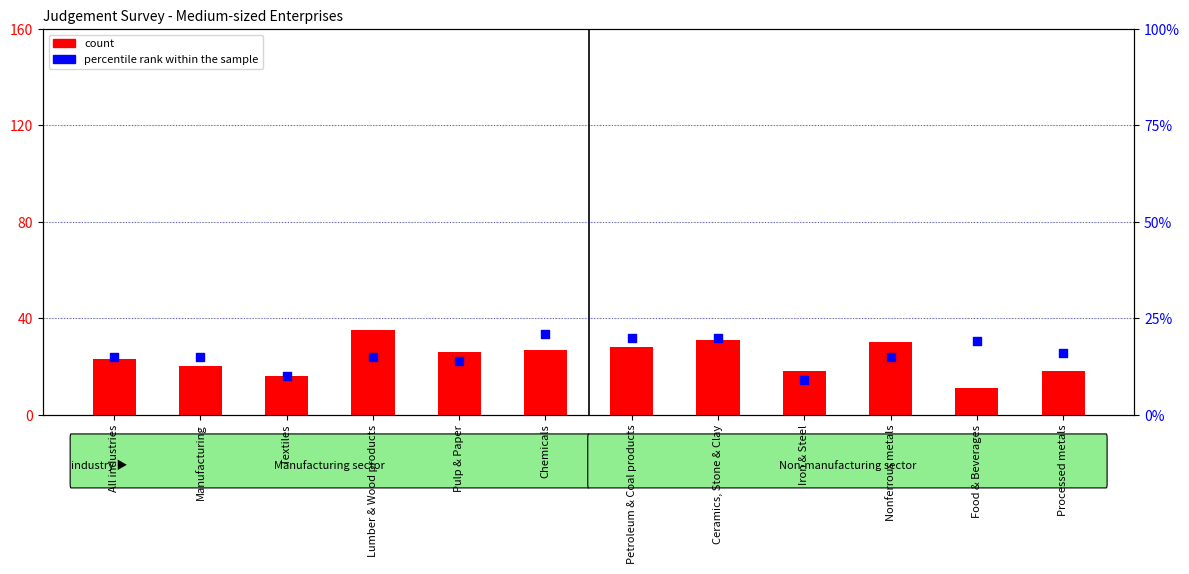

Which series reaches the minimum Y coordinate?

percentile rank within the sample